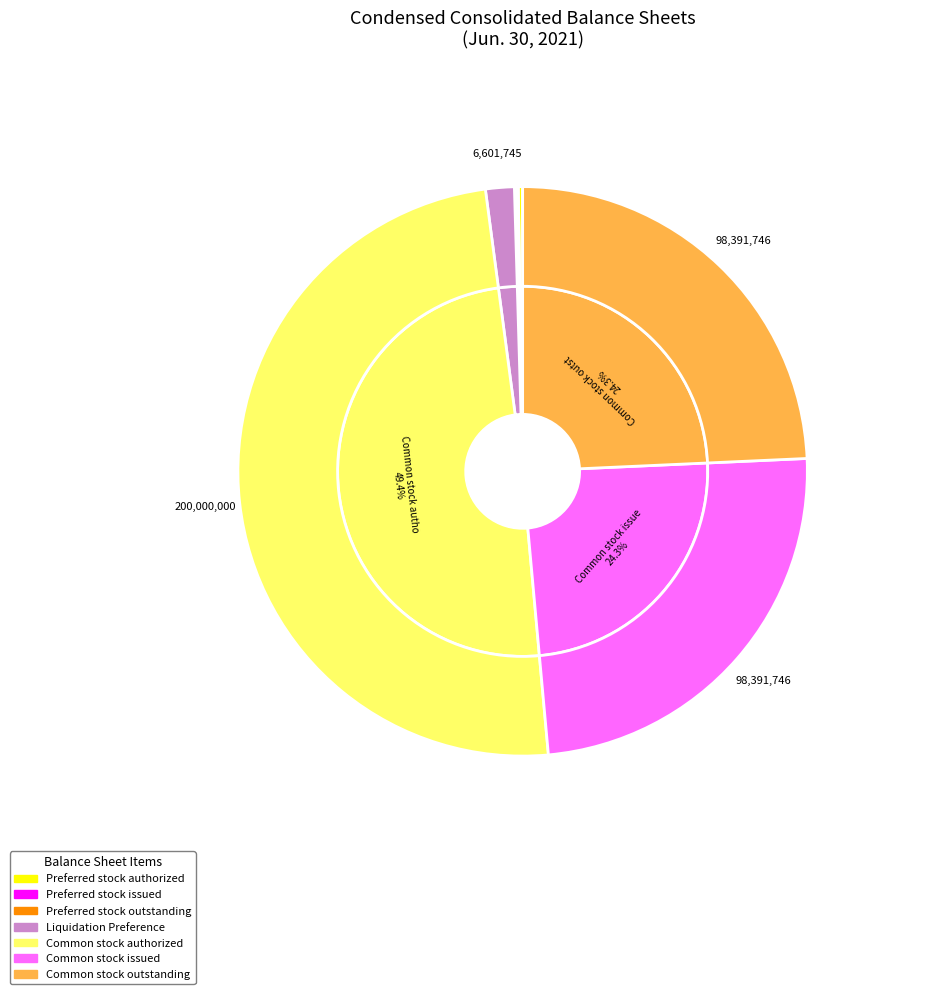

How many slices are in this pie chart?

7